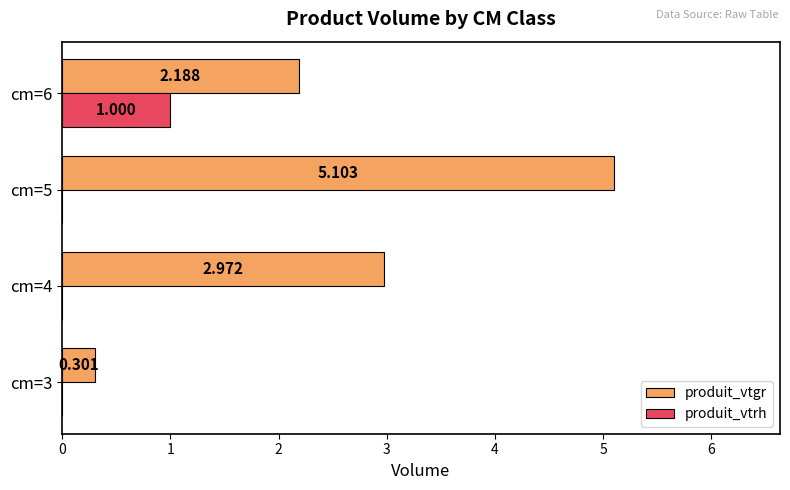

Which series changed the most between cm=3 and cm=4?

produit_vtgr